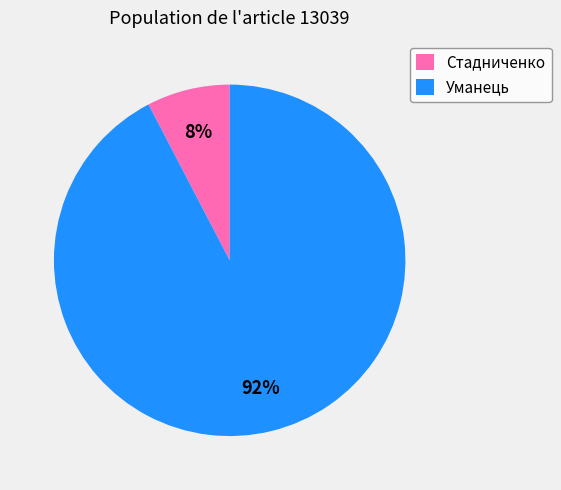

To the nearest percent, what percentage of the pie is Стадниченко?

8%